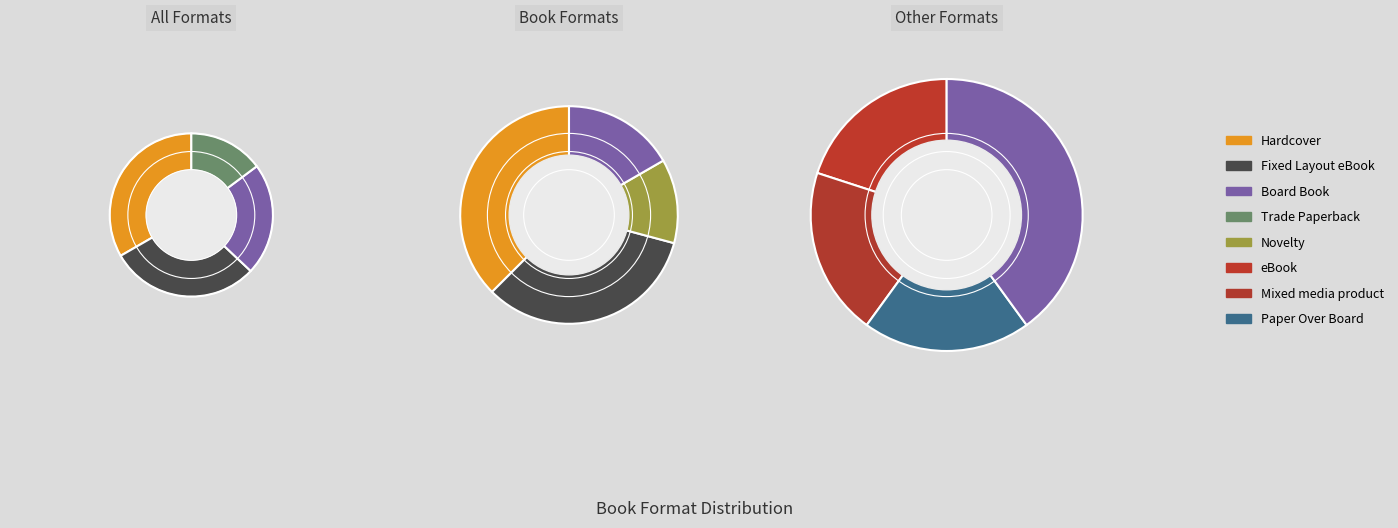

What percentage is the Trade Paperback slice, to the nearest percent?

12%